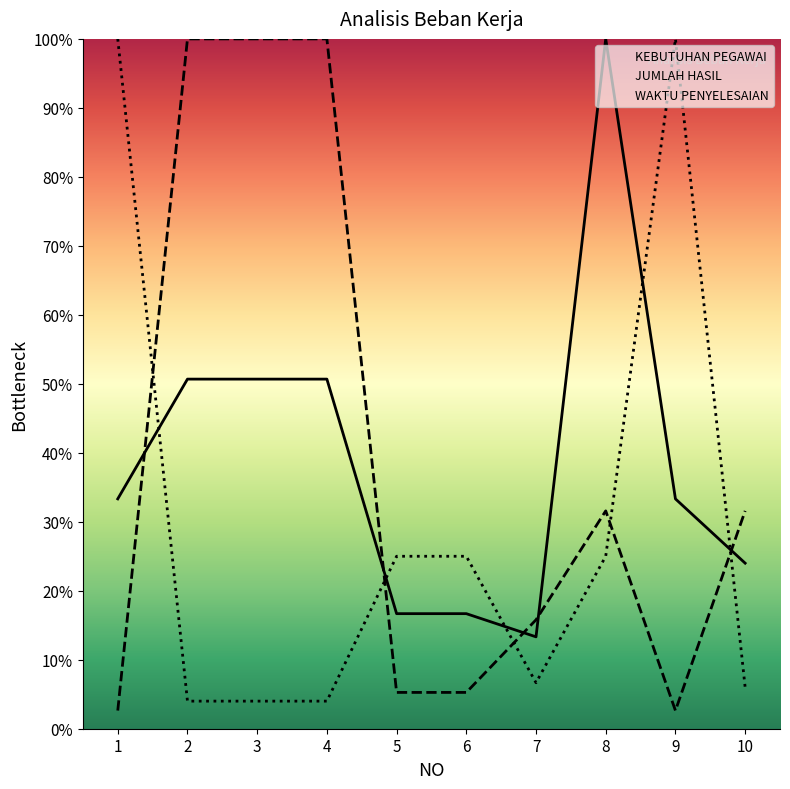

Where do WAKTU PENYELESAIAN and KEBUTUHAN PEGAWAI first cross each other?

1 and 2